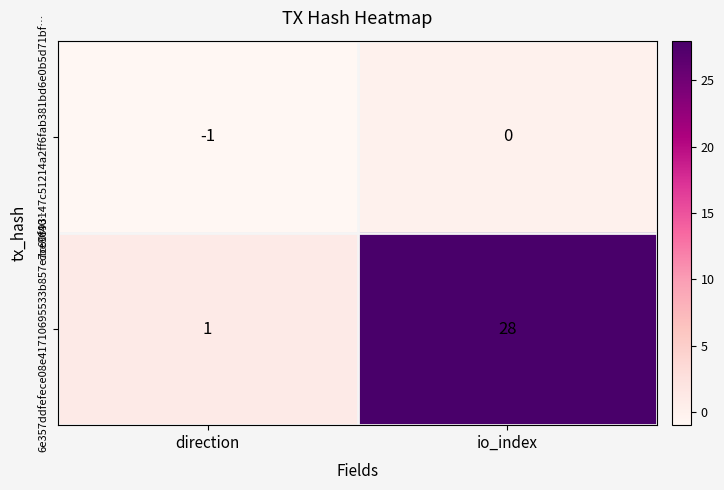

The value of cbe9893147c51214a2ff6fab381bd6e0b5d71bf… at direction is -1. True or false?

True